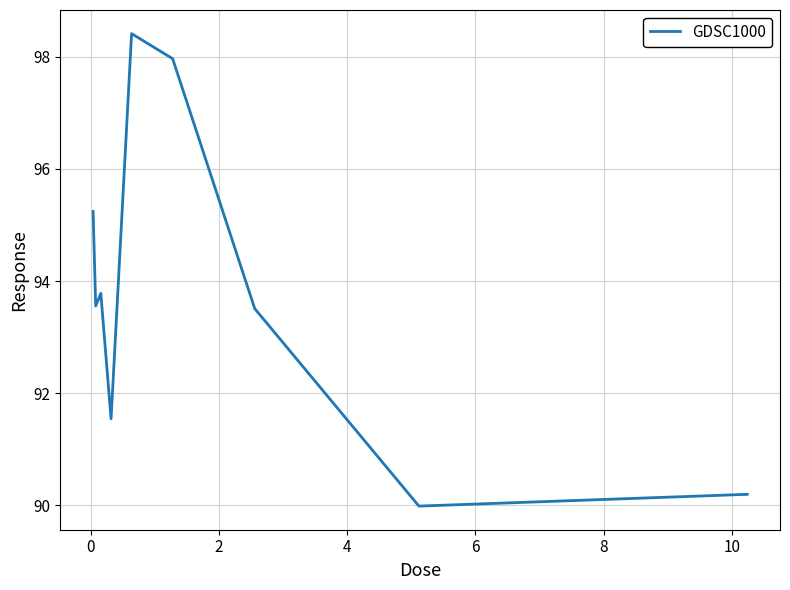

What is the maximum value shown in the chart?

98.4